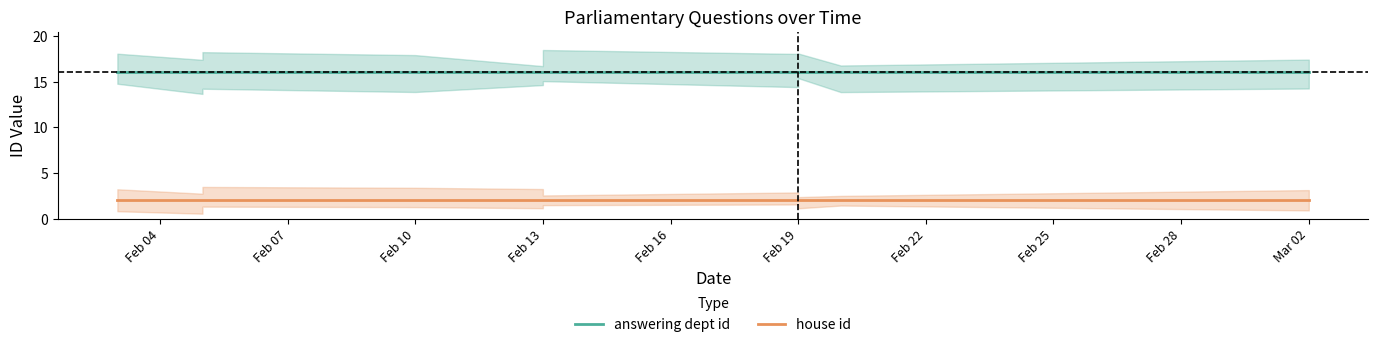

What value does the house id series have at Feb 10?

2